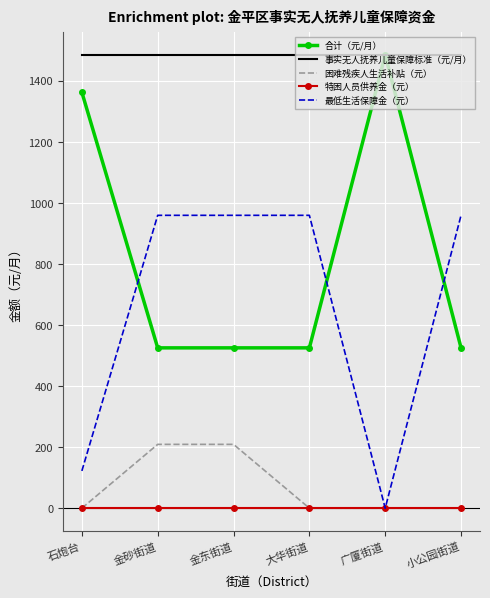

At 金东街道, list the series in order from largest to smallest.

事实无人抚养儿童保障标准（元/月）, 最低生活保障金（元）, 合计（元/月）, 困难残疾人生活补贴（元）, 特困人员供养金（元）